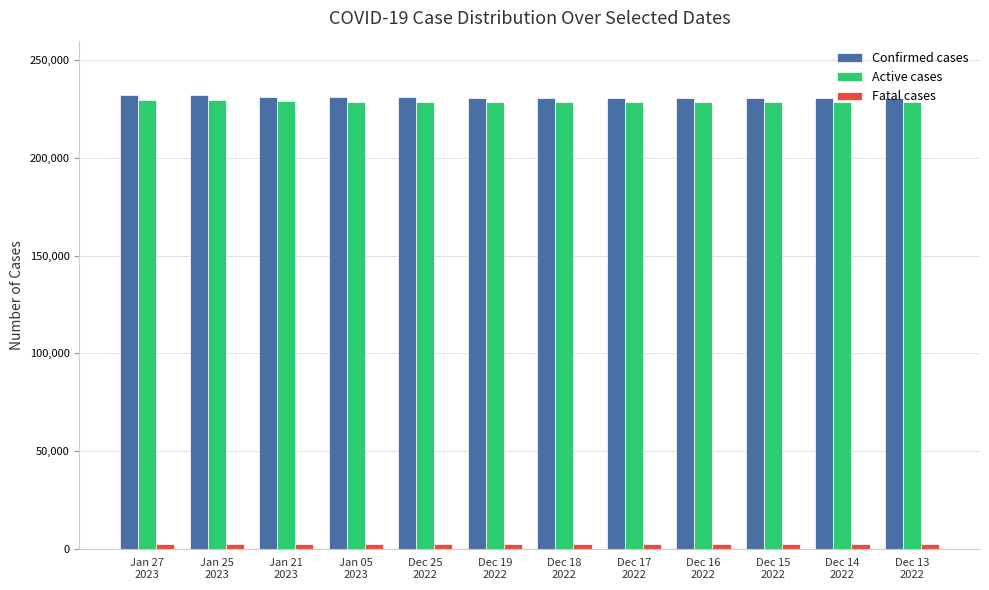

What is the greatest value displayed?

231994